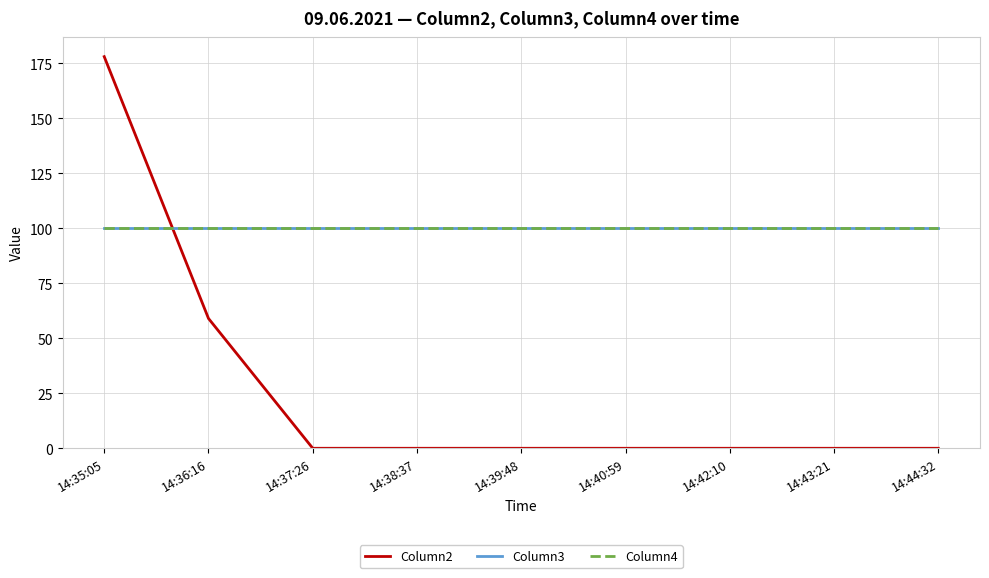

Does the chart display data point markers on the line(s)?

No